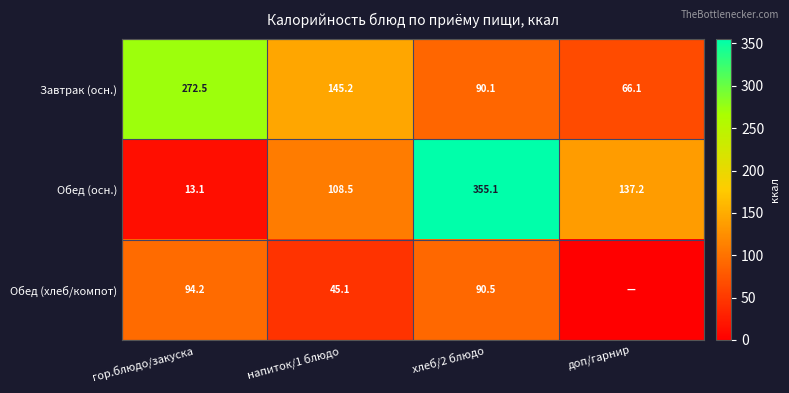

What is the difference between the highest and lowest values at напиток/1 блюдо?

100.1